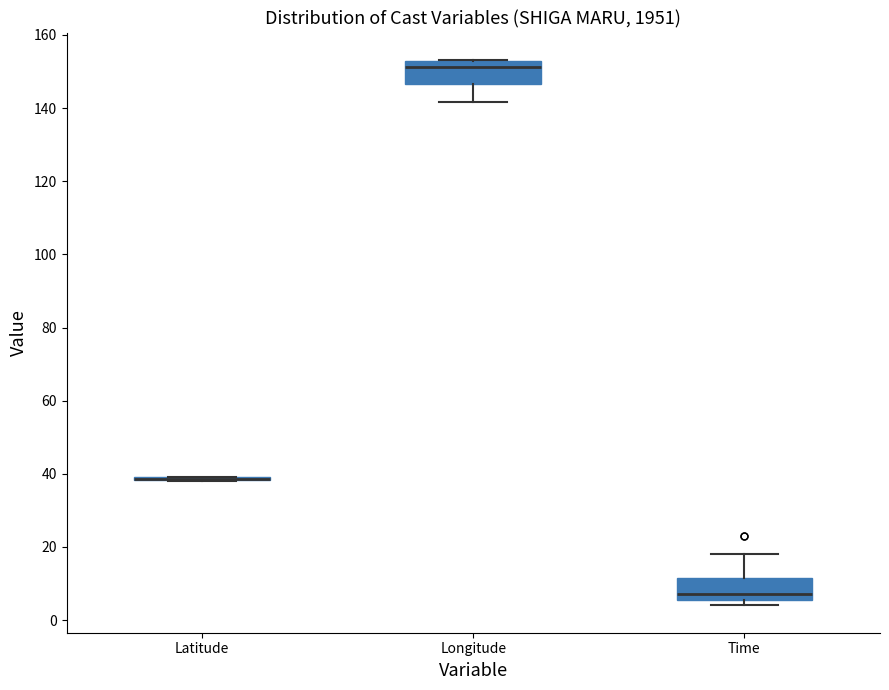

Reading left to right, transcribe this box plot: for each box, give where its median line is, the range the box spans, and where its two whiskers end, as read against the y-axis. The values are not printed on the chart, so give them approximately, as read against the axis.

Latitude: box collapsed to a line at 38, whiskers 38 to 40
Longitude: median 152, box 146 to 154, whiskers 142 to 154
Time: median 8, box 6 to 12, whiskers 4 to 18